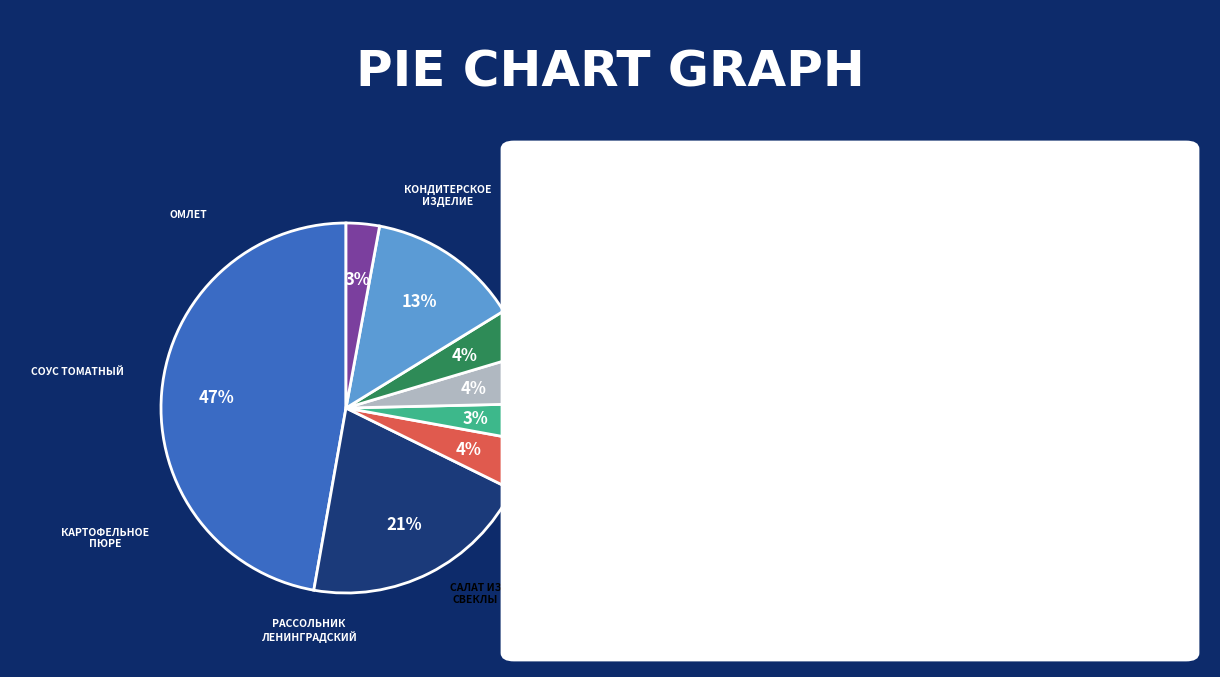

How many segments does this pie chart have?

8